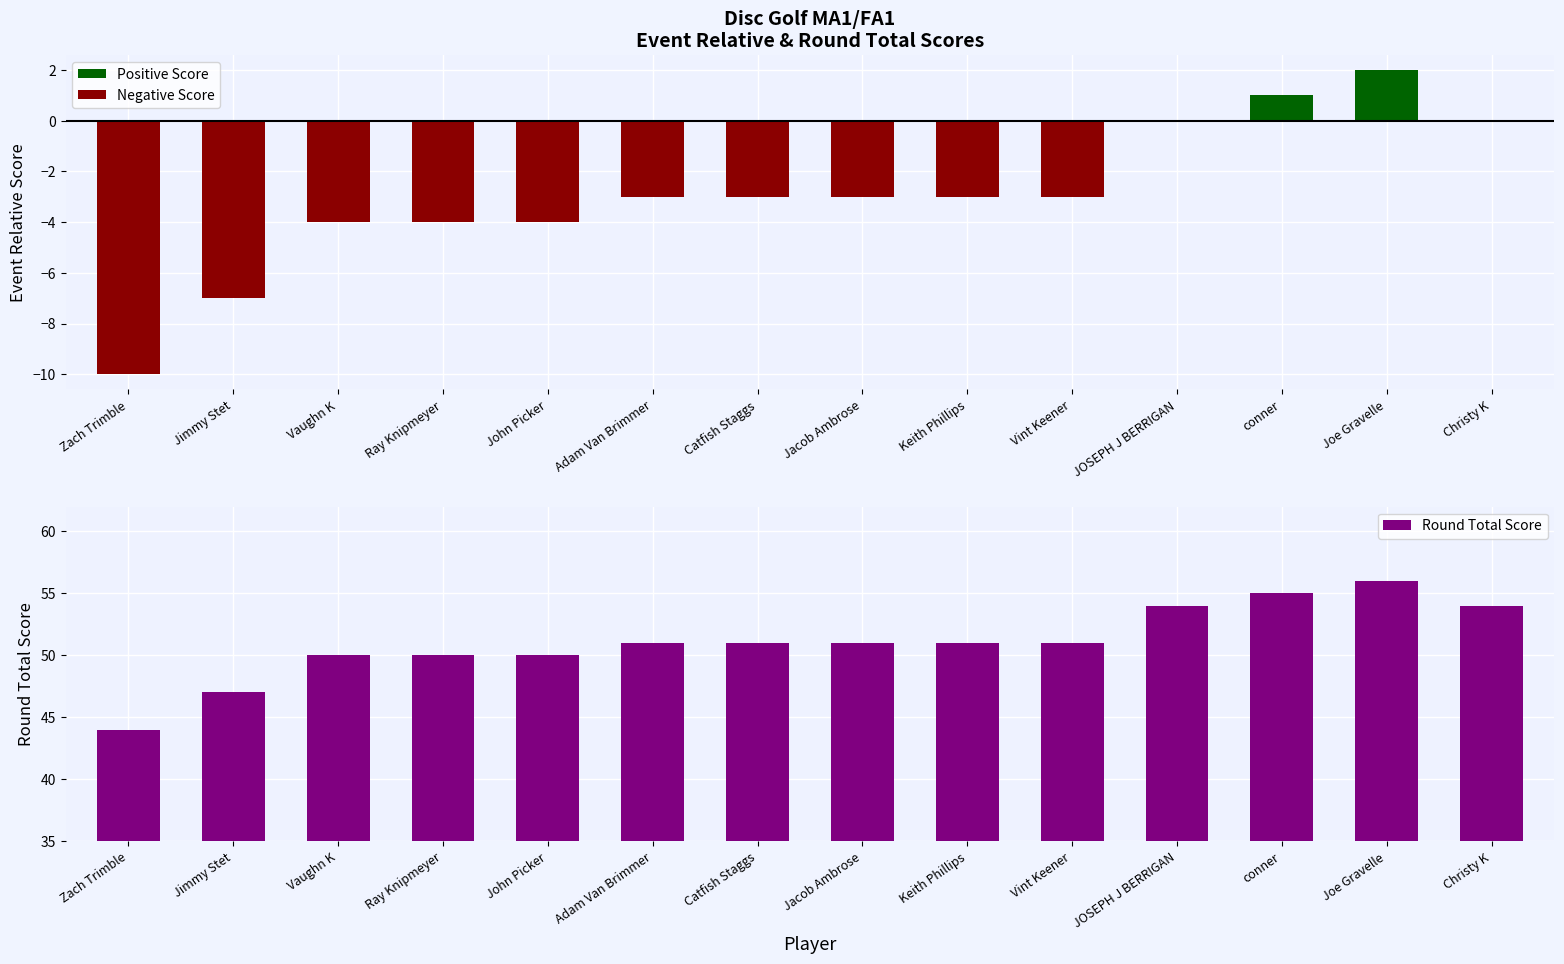

What is the lowest value of the Round Total Score series?

44